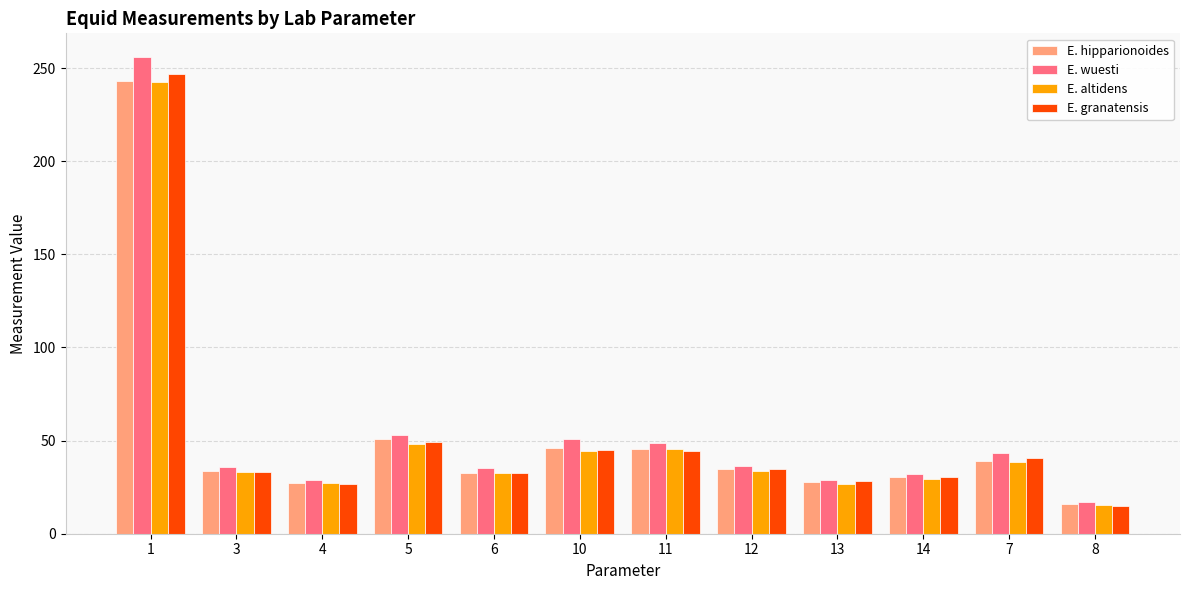

What is the difference between the highest and lowest values at 6?

3.0